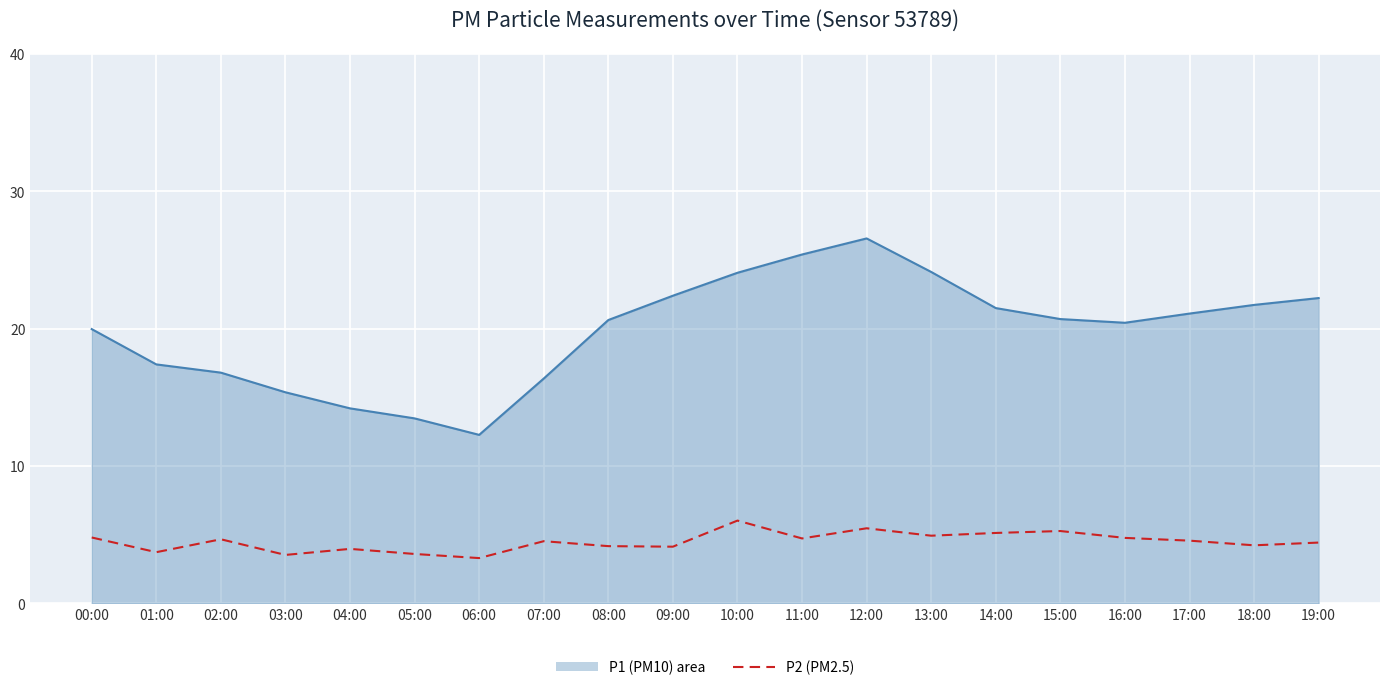

What is the total value across all series at 05:00?

17.1